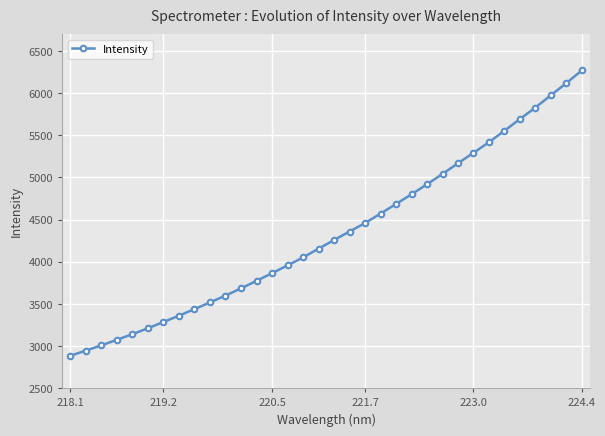

Count the number of categories in the chart.

34